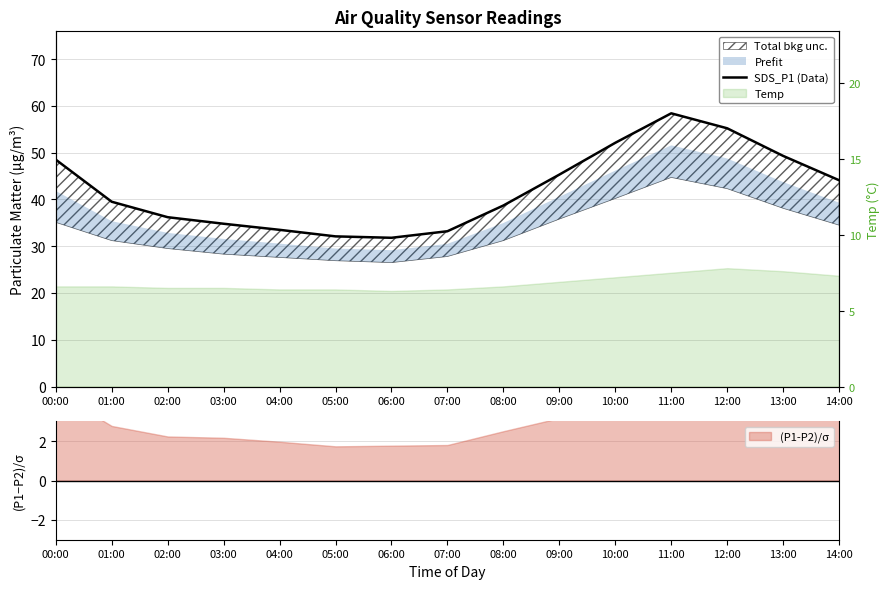

At which category does the chart reach its minimum across all series?

06:00